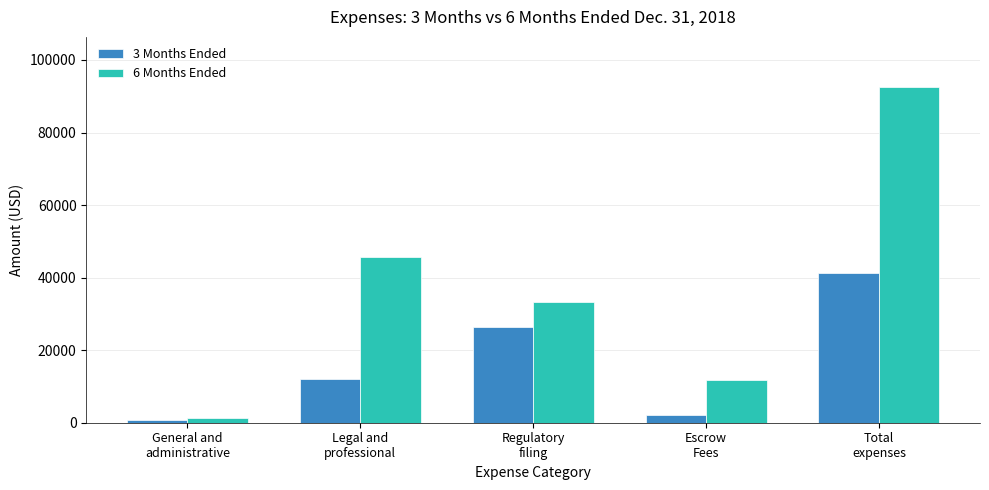

Which series has the largest total across all categories?

6 Months Ended